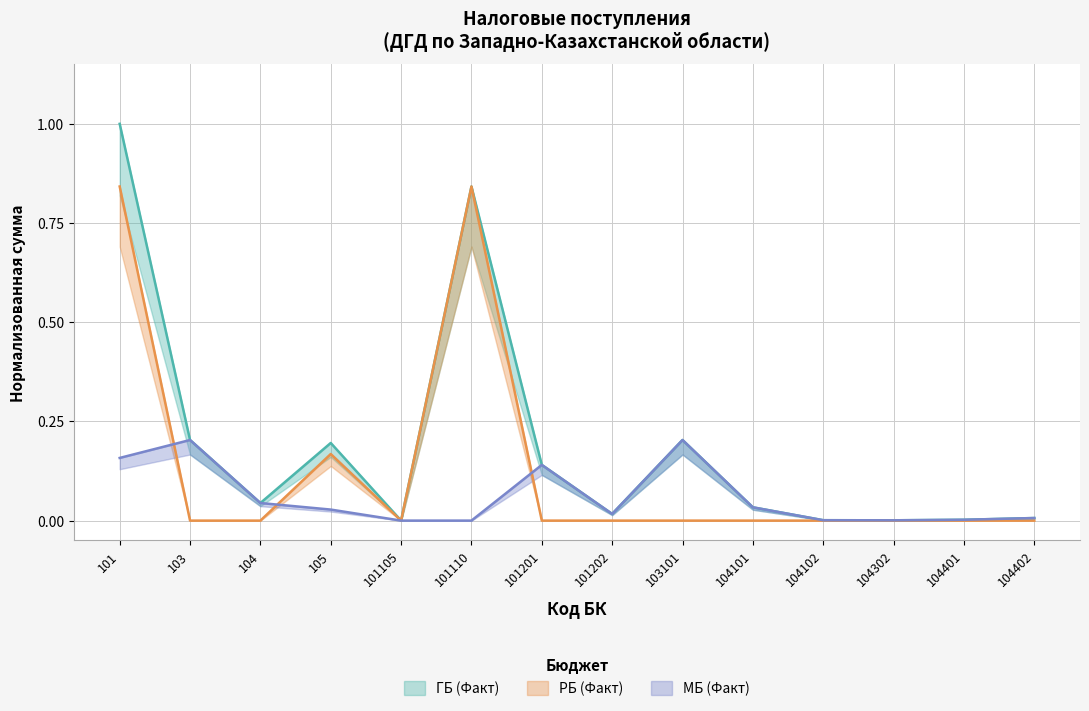

True or false: ГБ (Факт) has more than 1 points higher than both neighbors.

True